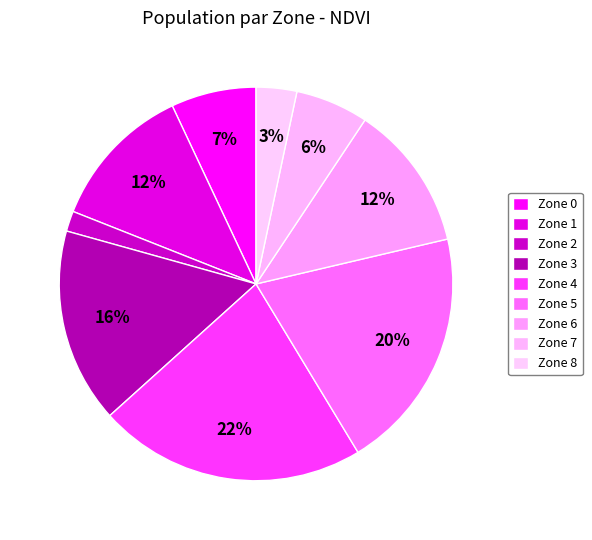

Is it true that Zone 4 is 9% of the pie?

False